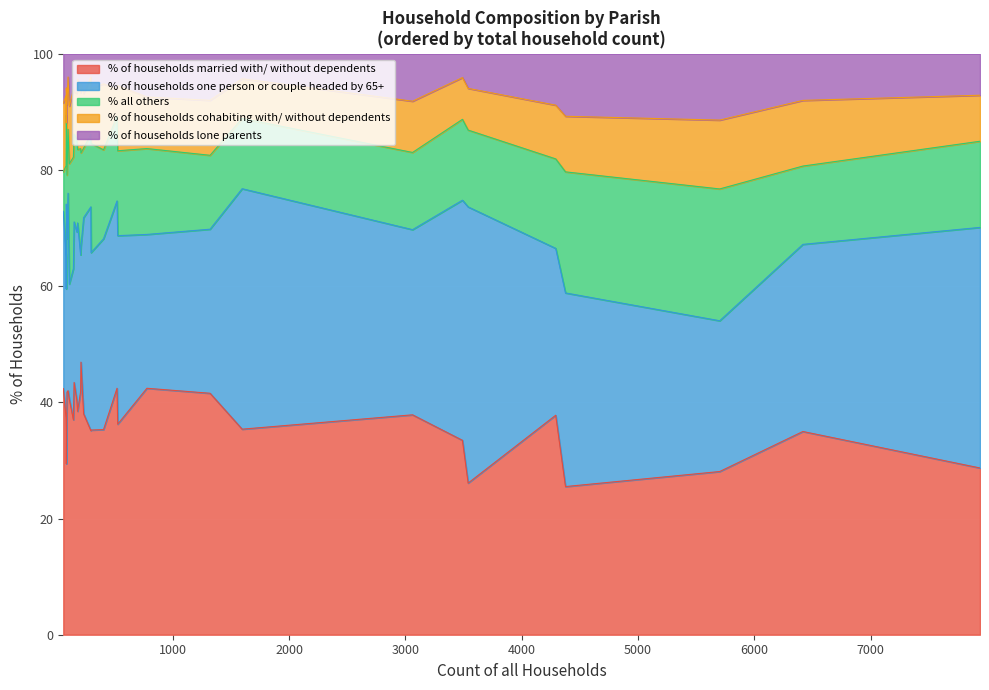

What is the minimum value for % of households married with/ without dependents?

25.5